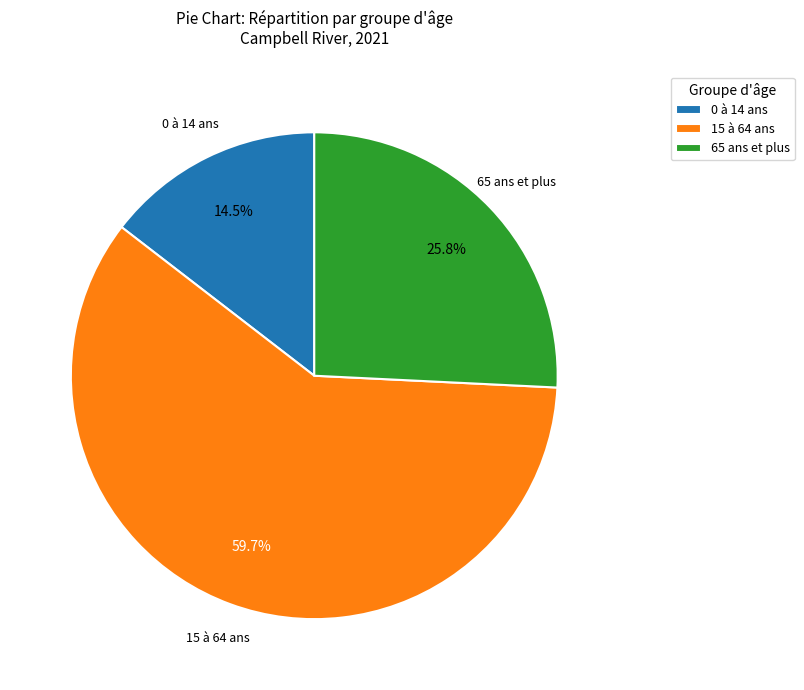

How much of the chart is everything except 0 à 14 ans?

85.5%